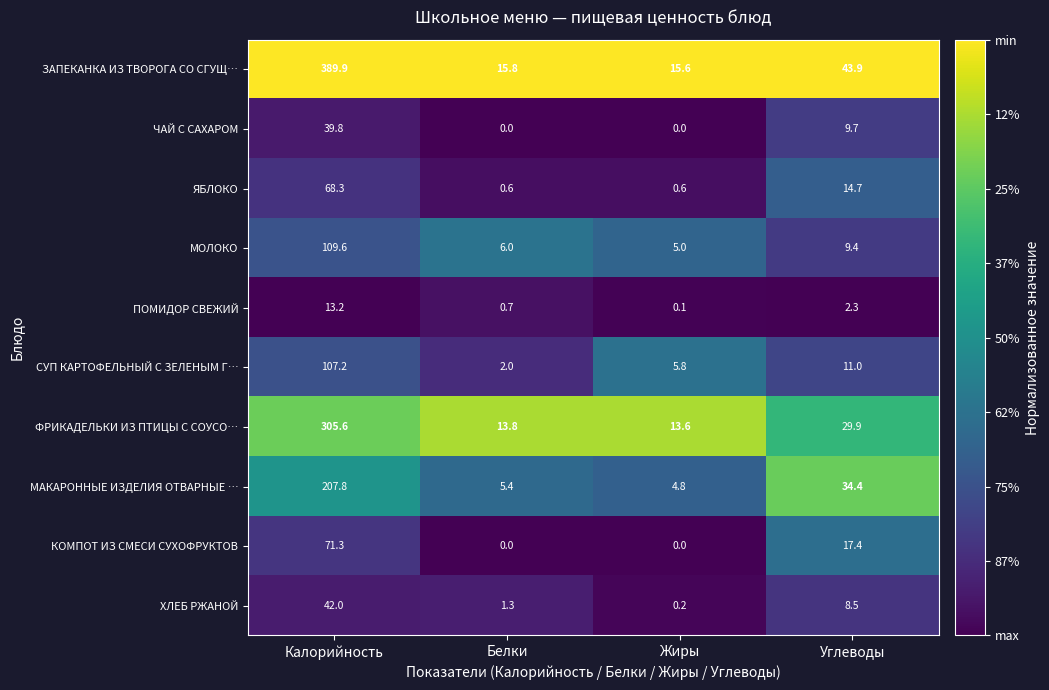

What is the highest value of the МОЛОКО series?

109.6